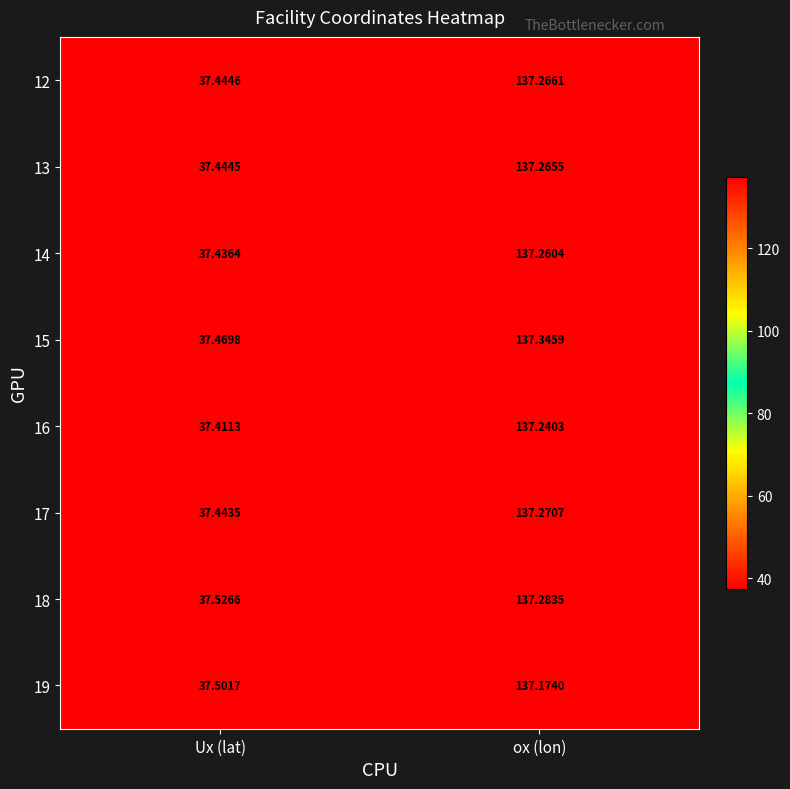

At which category does the chart reach its minimum across all series?

Ux (lat)